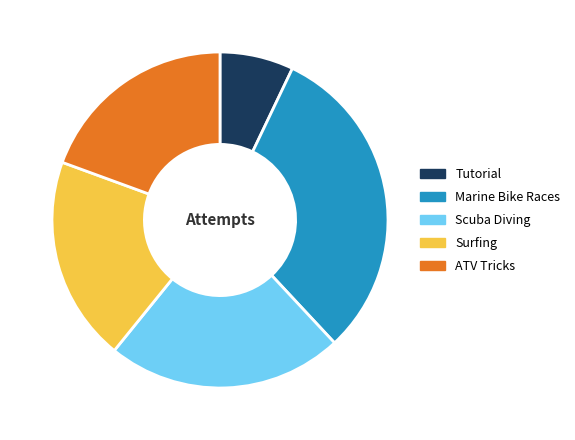

Which category has the smallest portion of the pie?

Tutorial